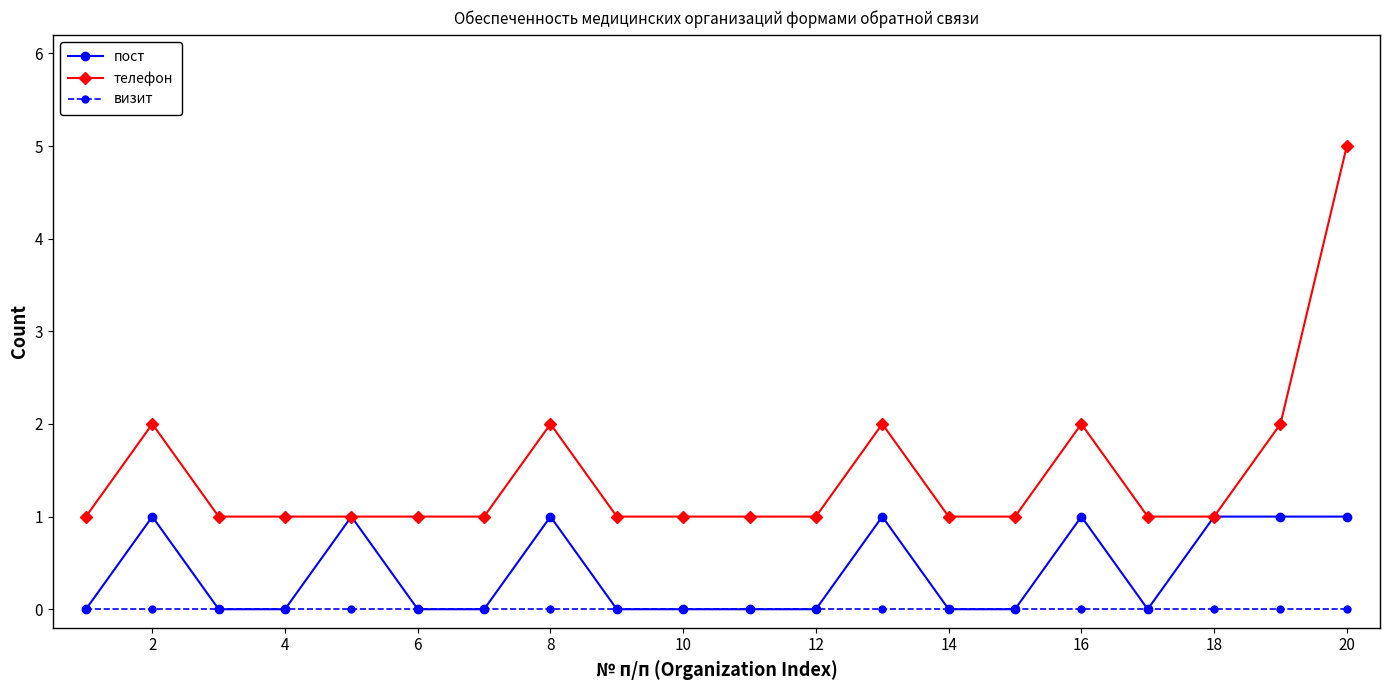

List the series in order of their peak value, lowest first.

визит, пост, телефон